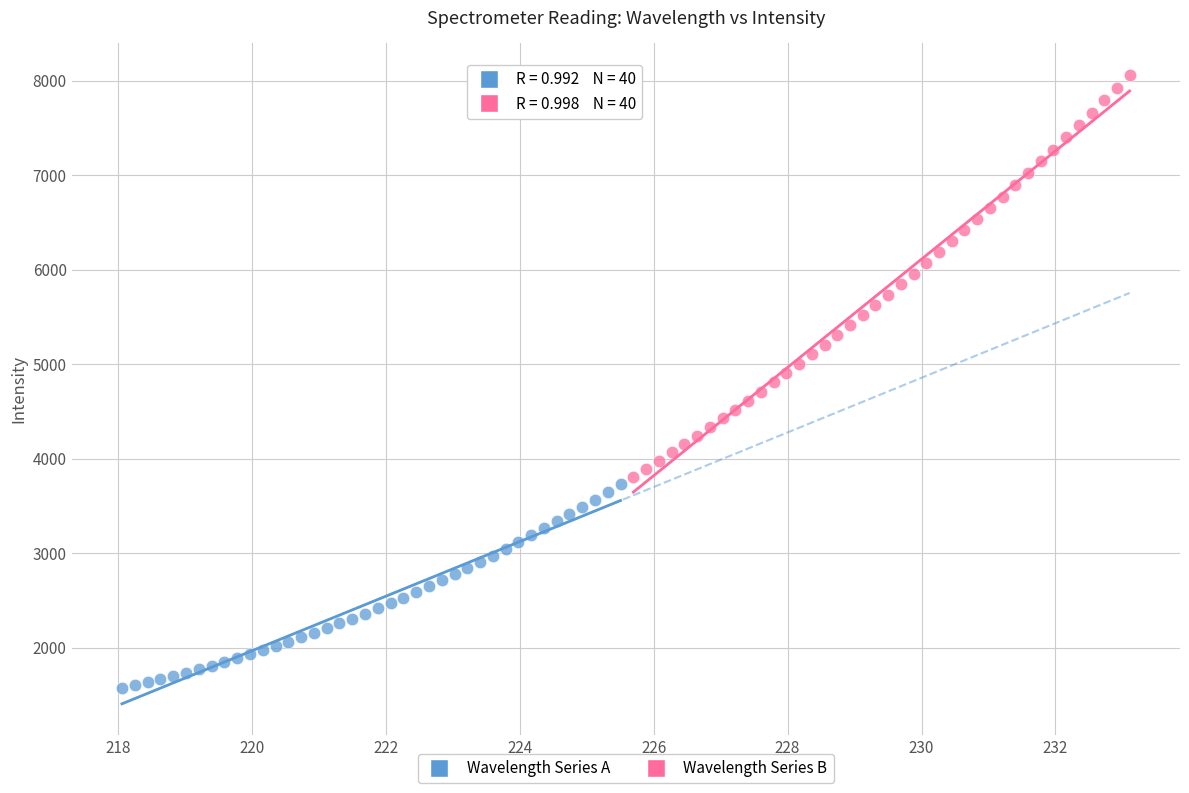

Which series contains the lowest Y value?

Wavelength Series A